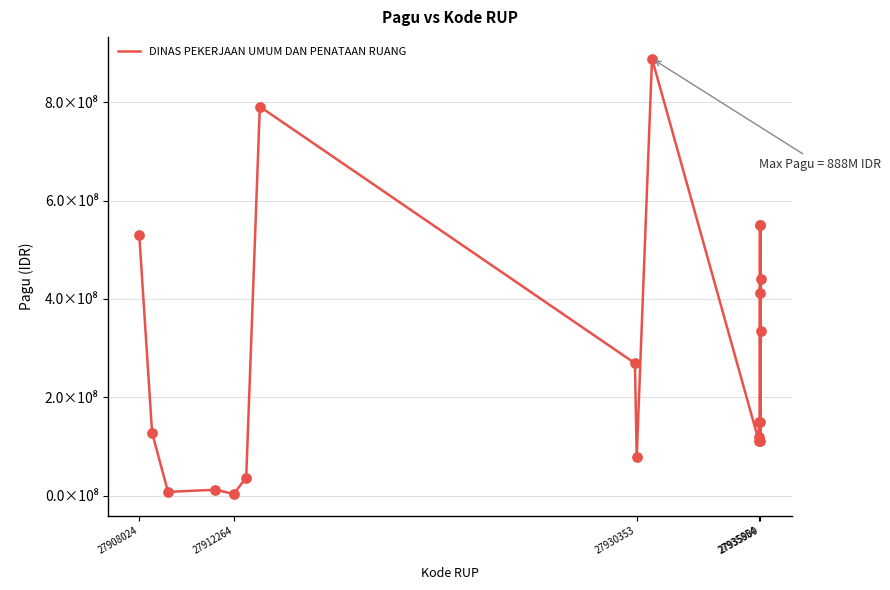

Is this an area chart (filled region under the line)?

No